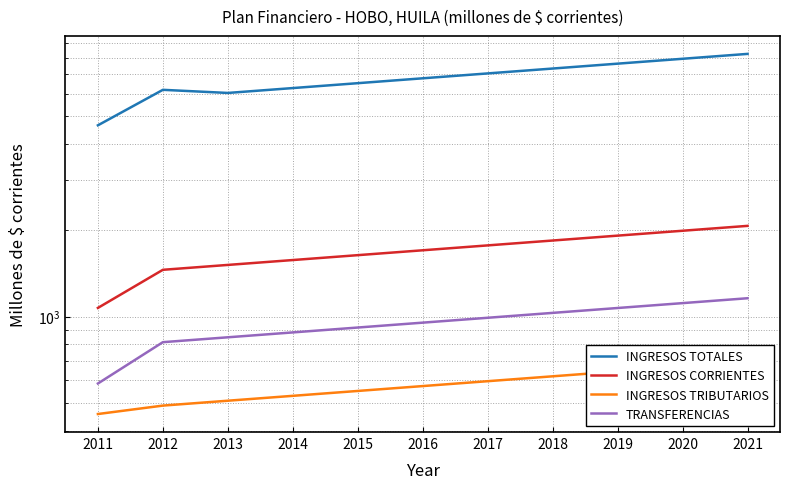

Reading left to right, transcribe all the data shown in this chart.

INGRESOS TOTALES: 2011=4649.0	2012=6183.0	2013=6029.9	2014=6271.1	2015=6522.0	2016=6782.8	2017=7054.1	2018=7336.3	2019=7629.8	2020=7935.0	2021=8252.4
INGRESOS CORRIENTES: 2011=1072.0	2012=1456.0	2013=1514.2	2014=1574.8	2015=1637.8	2016=1703.3	2017=1771.5	2018=1842.3	2019=1916.0	2020=1992.6	2021=2072.3
INGRESOS TRIBUTARIOS: 2011=457.0	2012=489.0	2013=508.6	2014=528.9	2015=550.1	2016=572.1	2017=594.9	2018=618.7	2019=643.5	2020=669.2	2021=696.0
TRANSFERENCIAS: 2011=584.0	2012=814.0	2013=846.6	2014=880.4	2015=915.6	2016=952.3	2017=990.4	2018=1030.0	2019=1071.2	2020=1114.0	2021=1158.6